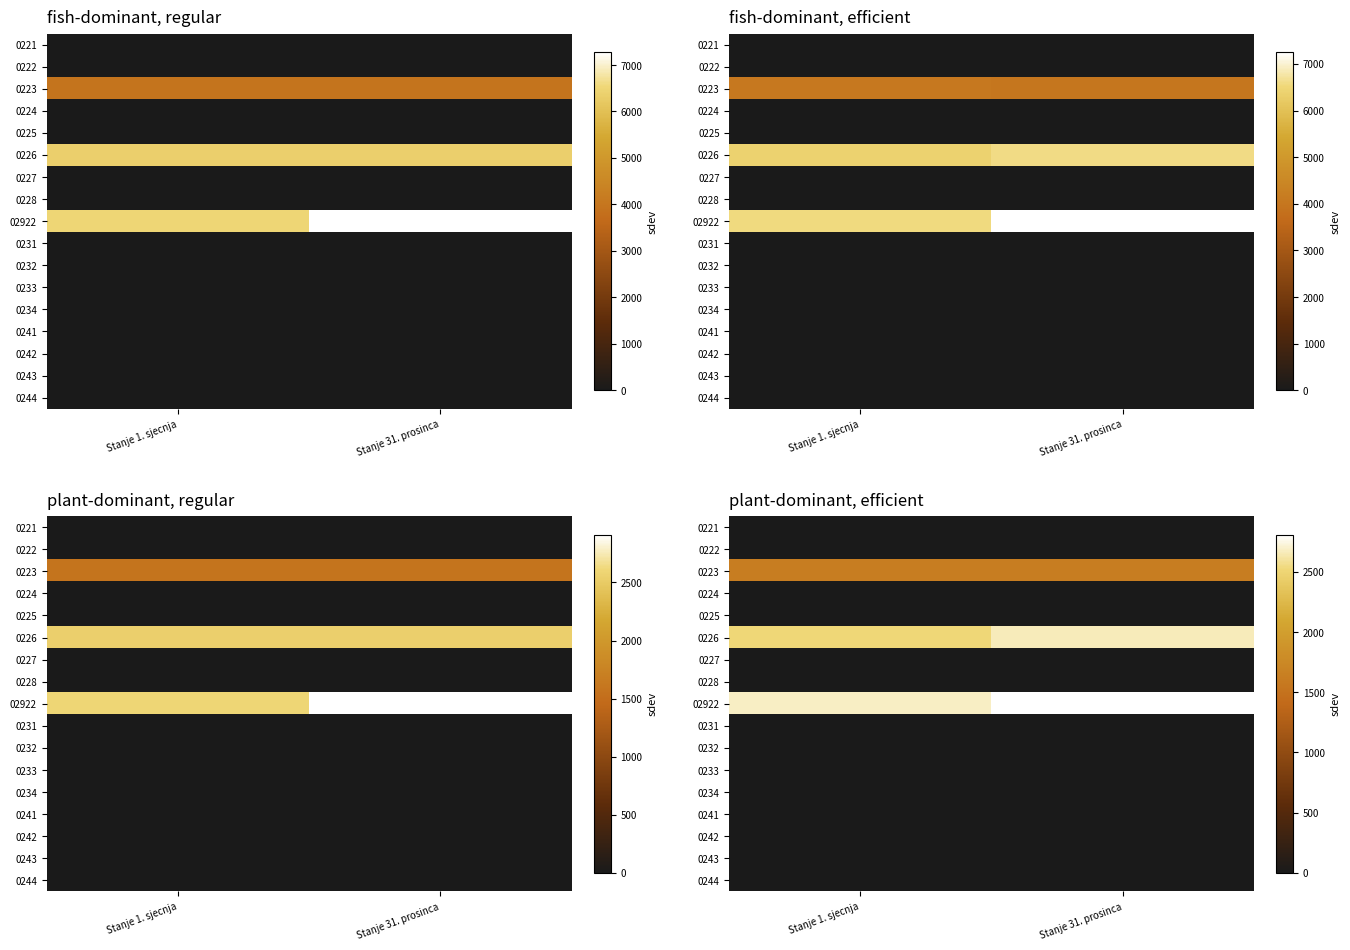

What is the total value across all series at Stanje 31. prosinca?

7094.0